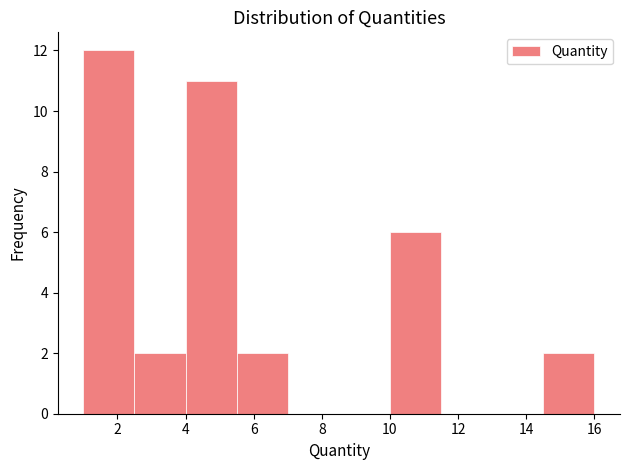

Reading left to right, transcribe this chart: for each bar, give the range it covers on the x-axis and its height. Neither the bar edges nor the heights are printed on the chart, so give them approximately, as read against the axes.

1.0 to 2.5: 12
2.5 to 4.0: 2
4.0 to 5.5: 11
5.5 to 7.0: 2
7.0 to 8.5: 0
8.5 to 10.0: 0
10.0 to 11.5: 6
11.5 to 13.0: 0
13.0 to 14.5: 0
14.5 to 16.0: 2